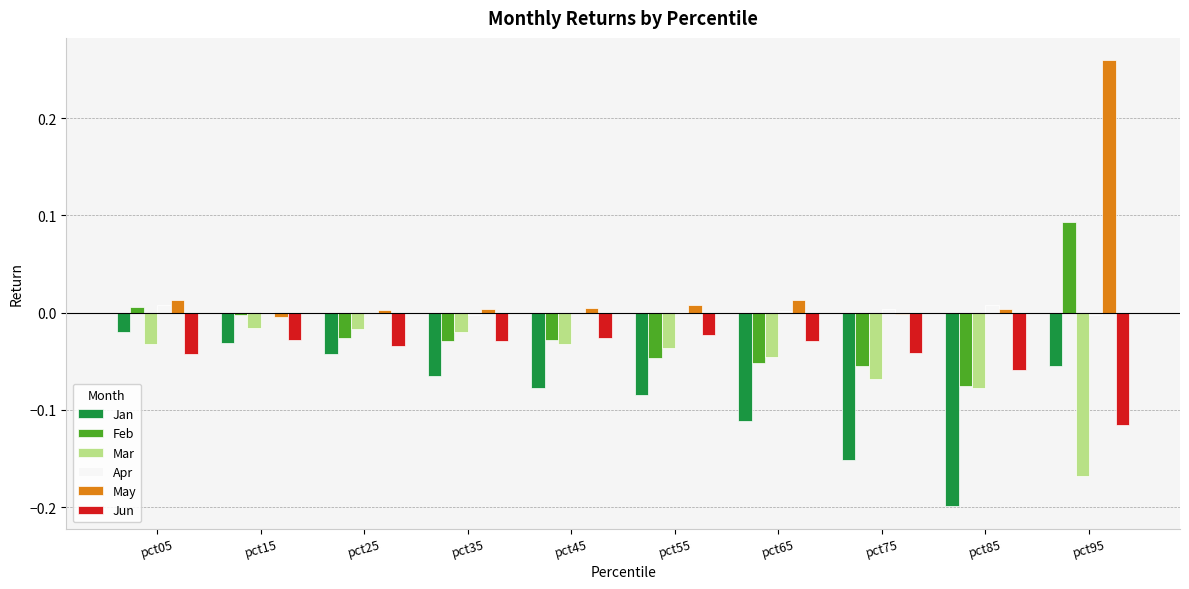

Is it true that Jun equals -0.1 at pct05?

False